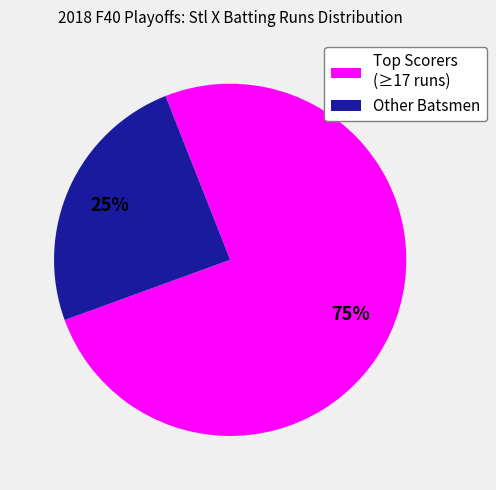

True or false: Other Batsmen accounts for 25% of the total.

True